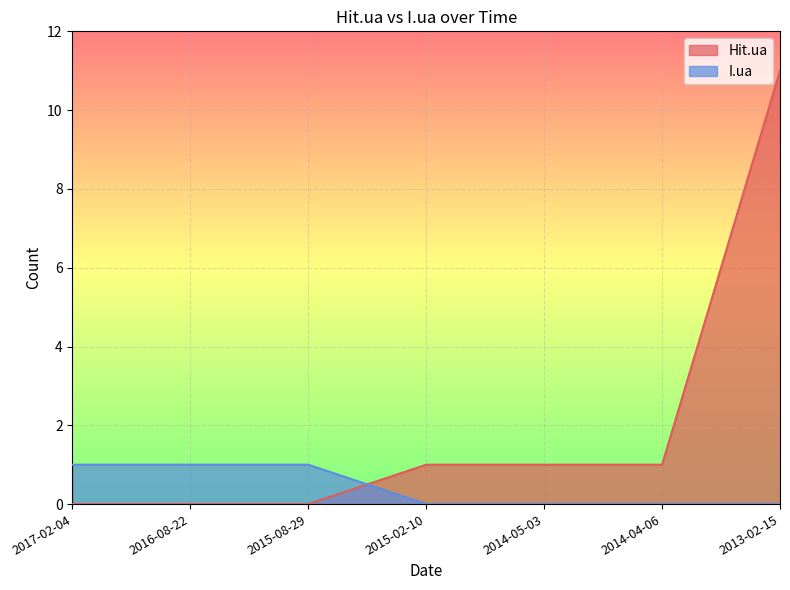

Between 2016-08-22 and 2013-02-15, which series saw the biggest shift?

Hit.ua